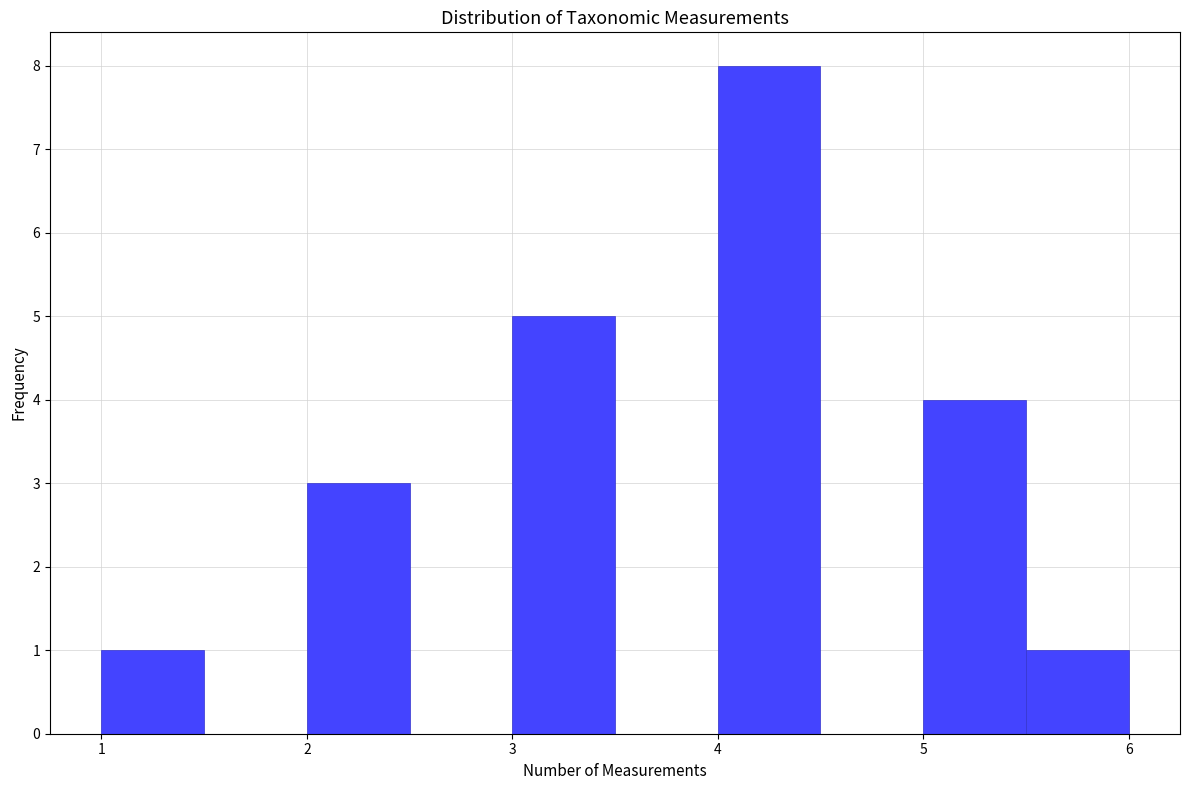

How tall is the bar that spans 3.0 to 3.5 on the x-axis? The values are not printed on the chart, so give them approximately, as read against the axis.

5